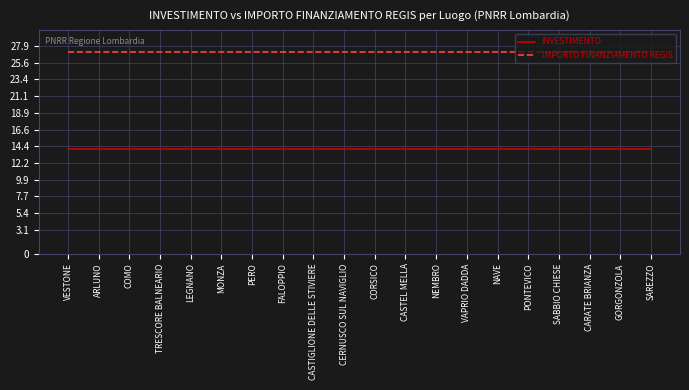

What is the total value across all series at PONTEVICO?

41